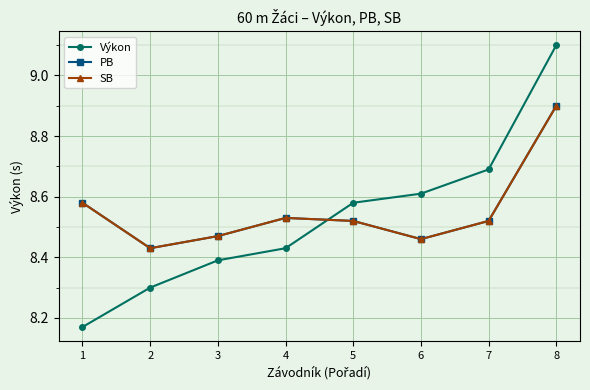

List the labels in order of SB value, smallest first.

2, 6, 3, 5, 7, 4, 1, 8